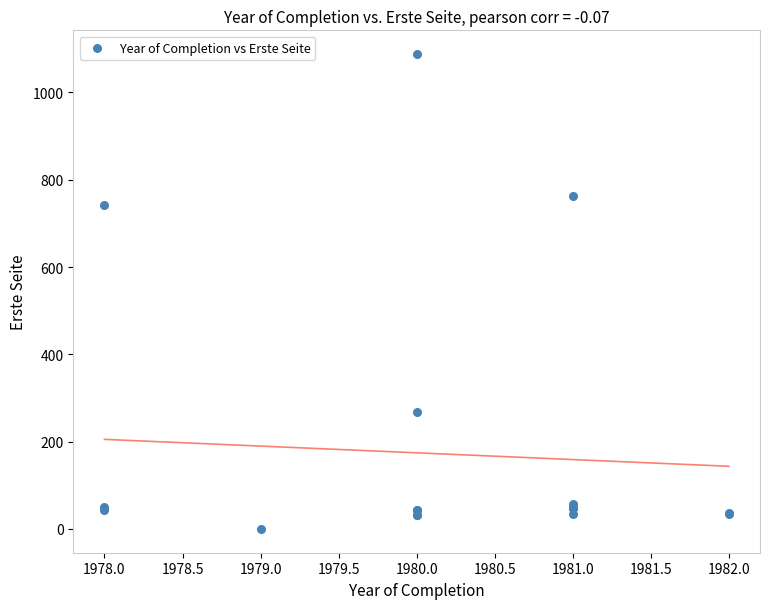

What Y value in the scatter plot is closest to 544?

742